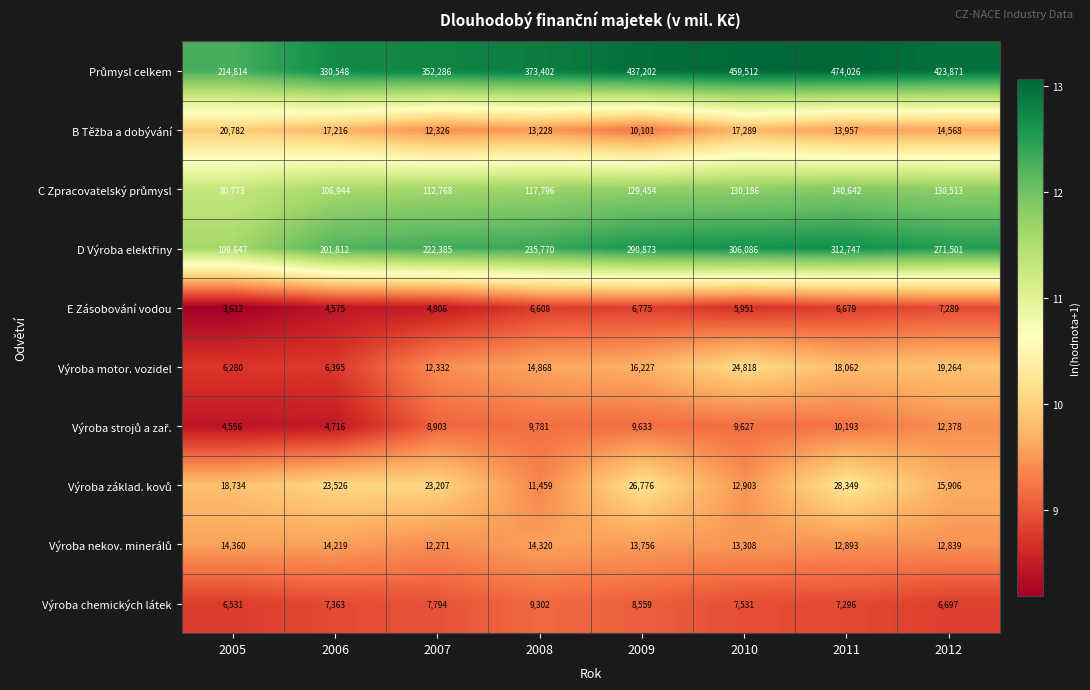

At how many categories does at least one series exceed 389940?

4